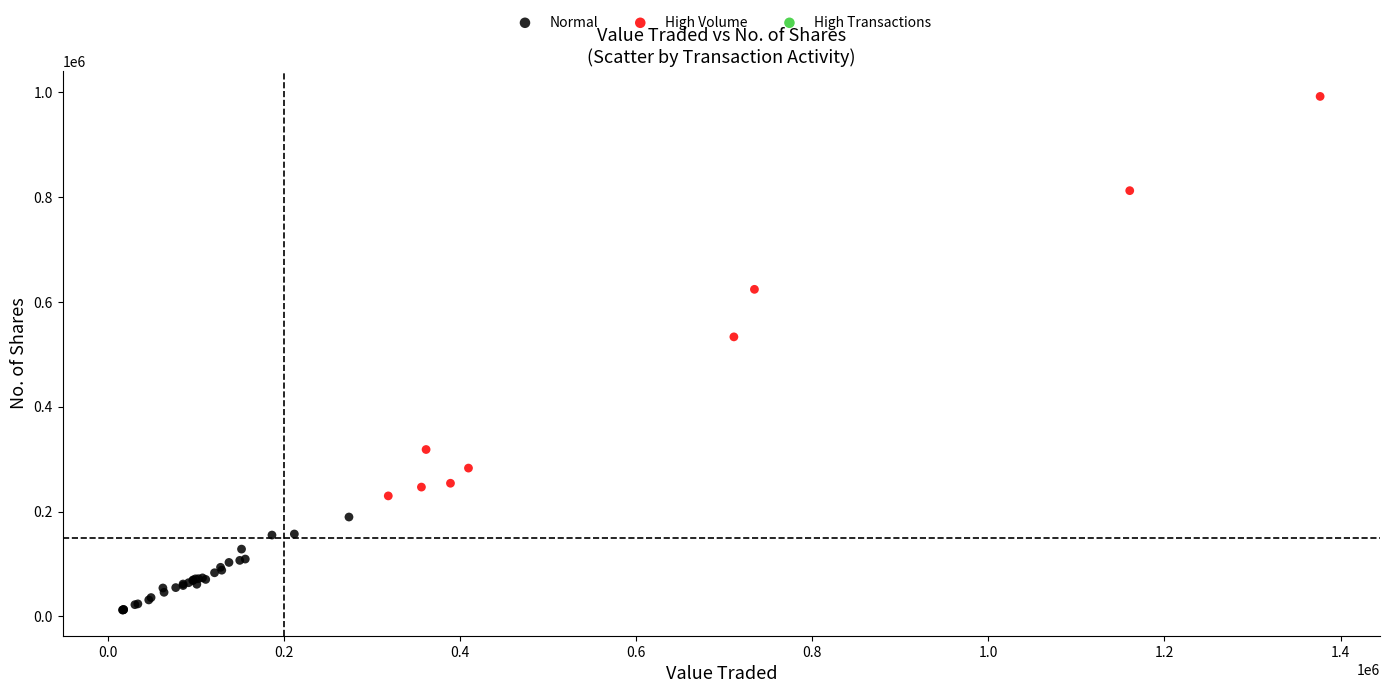

Which series contains the lowest Y value?

Normal